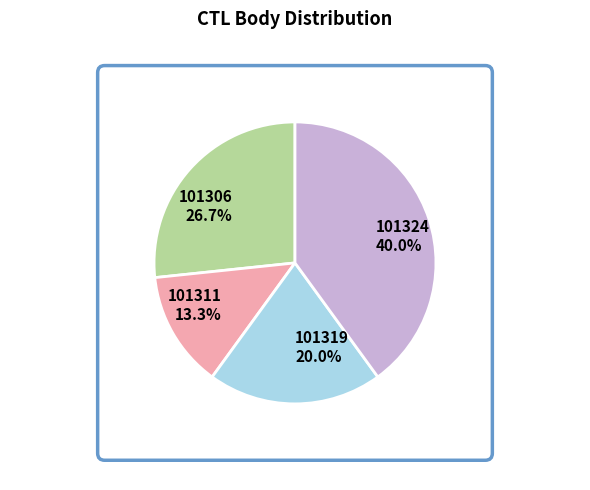

How many segments does this pie chart have?

4